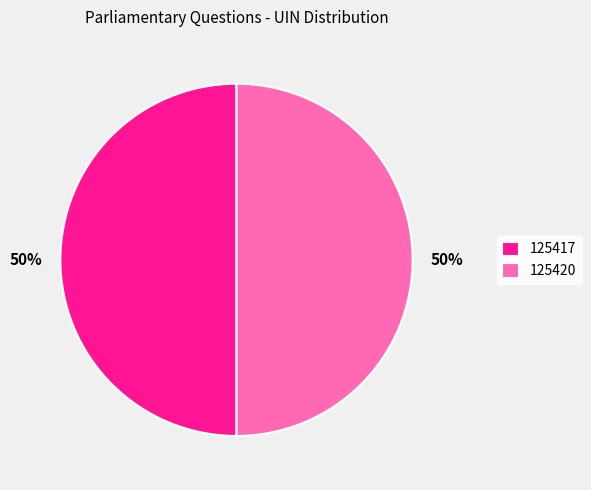

Is the sum of 125417 and 125420 greater than half?

Yes